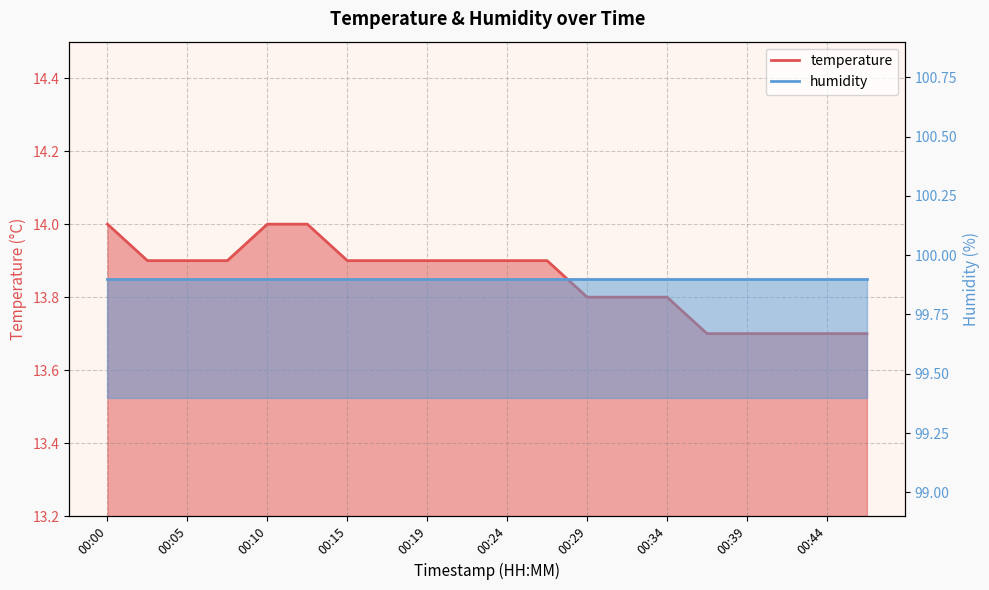

Approximately how many times larger is the value at 00:41 compared to 00:37?

1.0